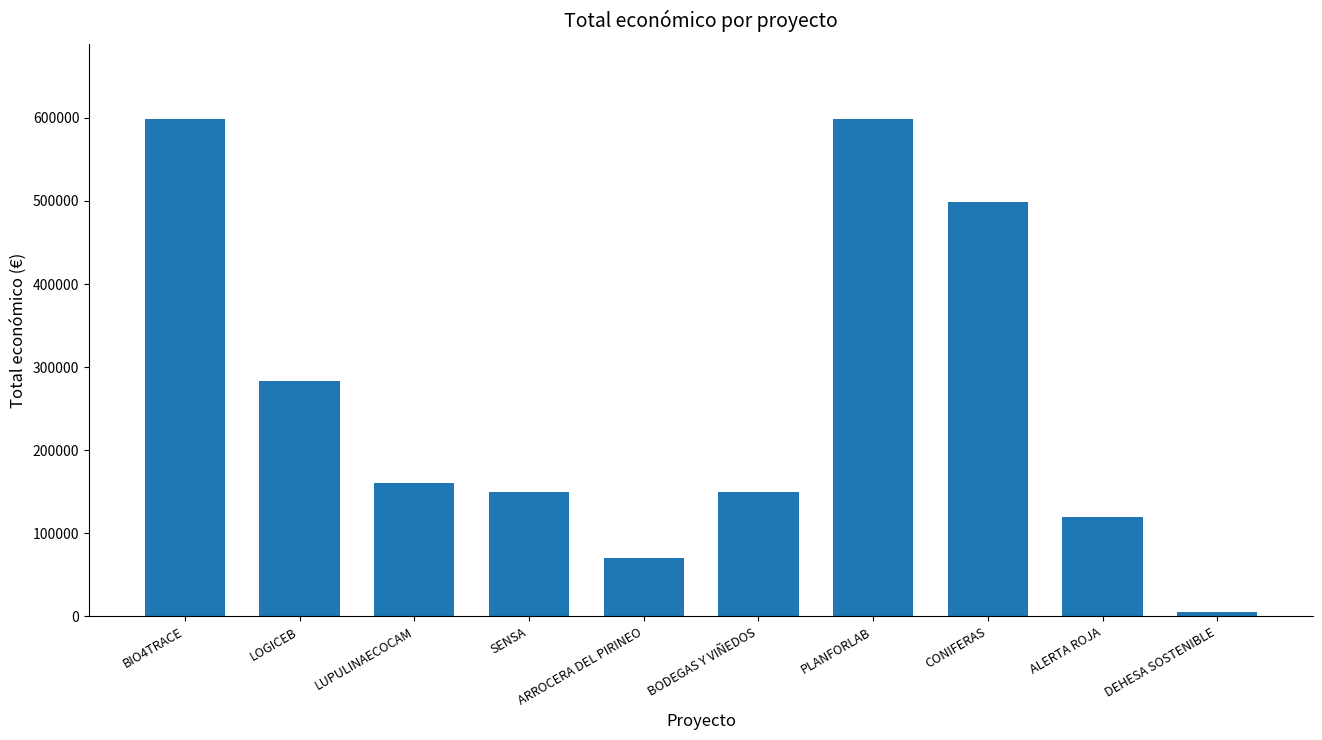

The value at PLANFORLAB is 599134. True or false?

True